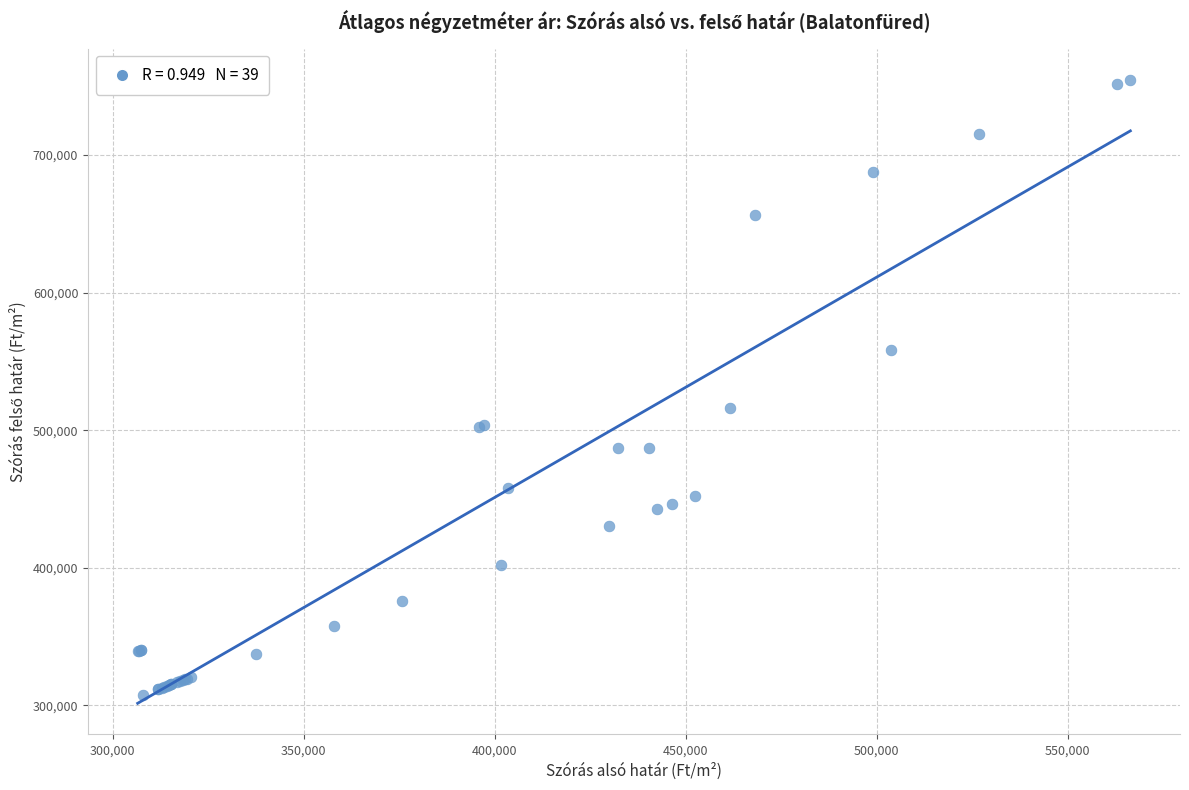

What Y value in the scatter plot is closest to 531302?

515991